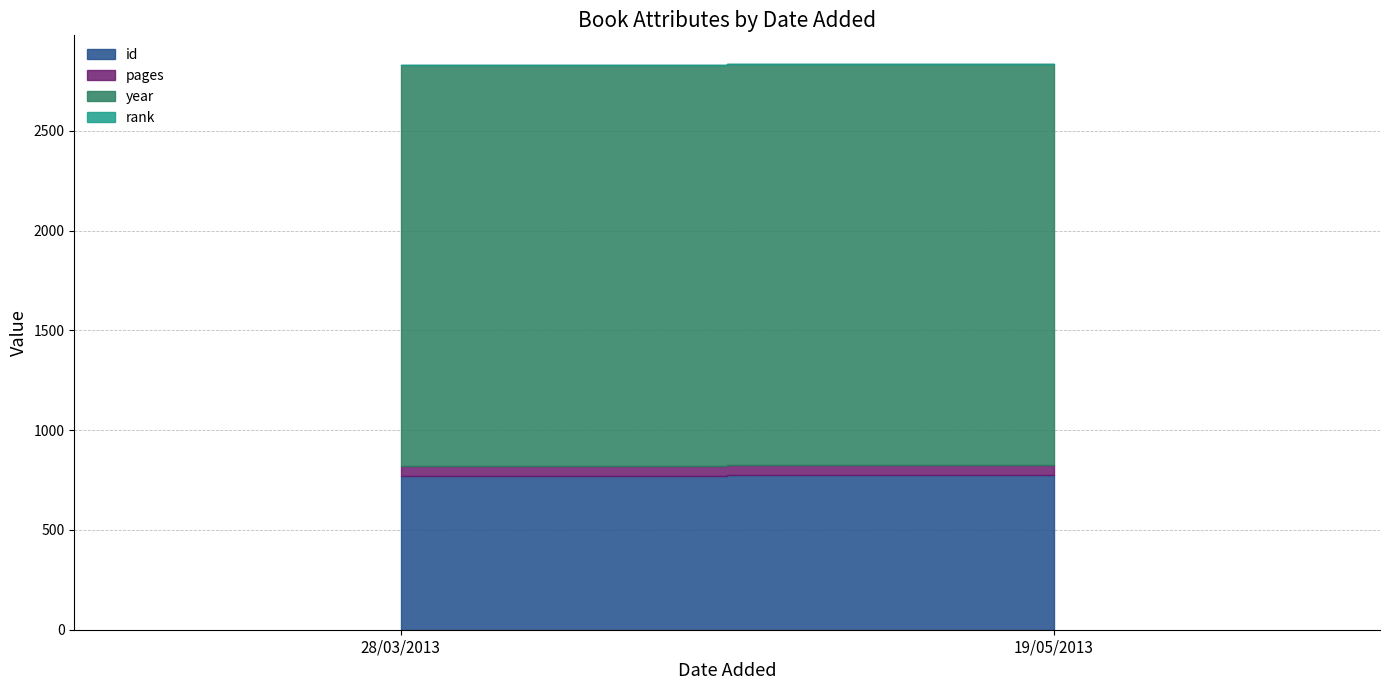

Rank the categories by rank value from lowest to highest.

28/03/2013, 19/05/2013